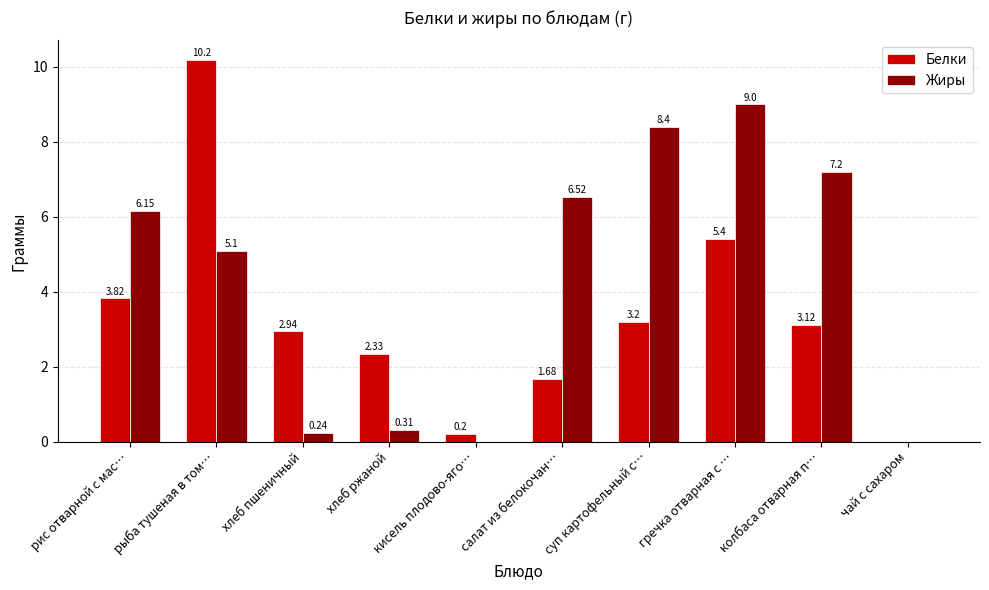

The value of Жиры at суп картофельный с… is 3.2. True or false?

False